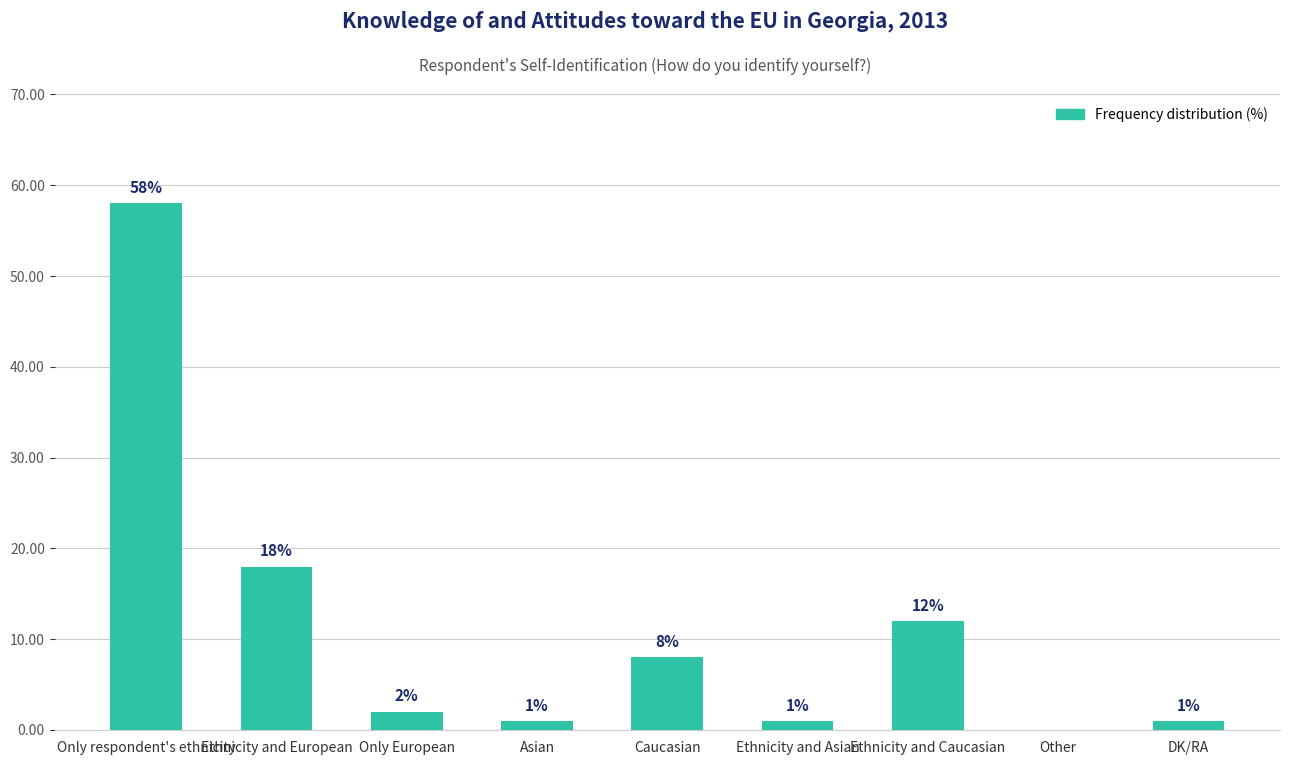

What is the average value?

11